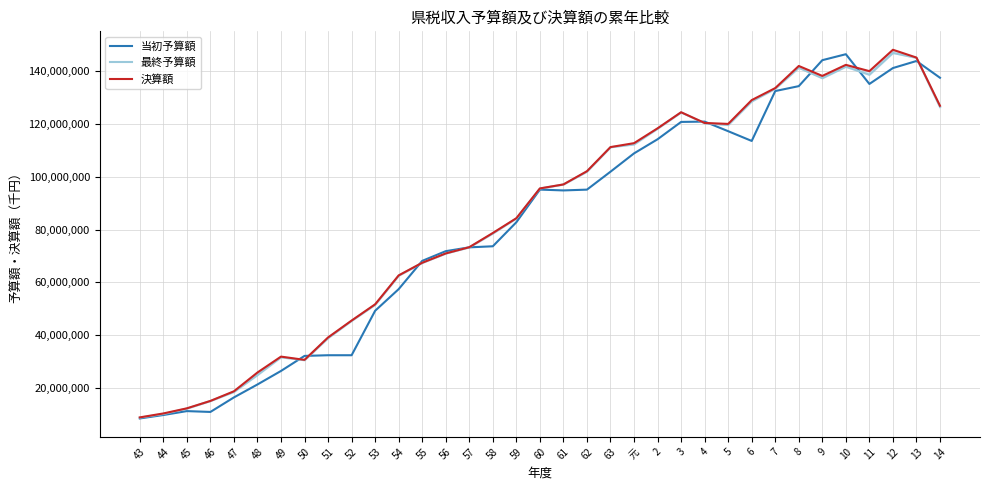

Reading left to right, what are all the values shown in this chart?

当初予算額: 8489544	9787658	11267477	10949515	16454533	21356780	26477628	32172664	32428108	32428108	49274648	57463274	68161724	71843225	73289098	73692403	82799025	95160376	94845876	95146861	101939654	108877342	114224317	120789662	120907438	117275535	113584085	132481990	134343553	144174582	146432863	135166967	141192401	143864415	137515212
最終予算額: 8785211	10154567	12226646	15105260	18516529	24914179	31646564	30551076	38916725	45449101	51528704	62548151	67412171	70959218	73289098	78534478	84242714	95543732	97104096	101951507	111198774	112268127	118229991	124389943	120315103	119615873	128544274	133366773	141301291	137348976	141696261	138663865	146911762	145062297	126424430
決算額: 8886458	10376696	12317950	15119619	18771420	25887869	31903768	30677235	39171112	45561800	51713668	62667278	67447725	70985618	73343223	78722045	84315453	95606738	97112687	102126540	111259395	112745640	118362928	124454763	120393041	120036944	129057520	133606809	141979744	138213752	142403080	140020614	148117801	145163288	126902941